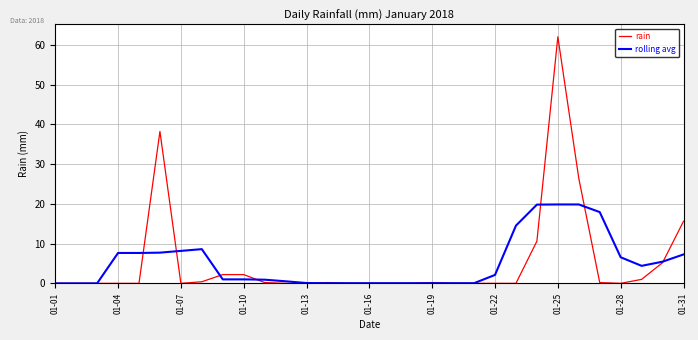

What is the maximum value shown in the chart?

62.0